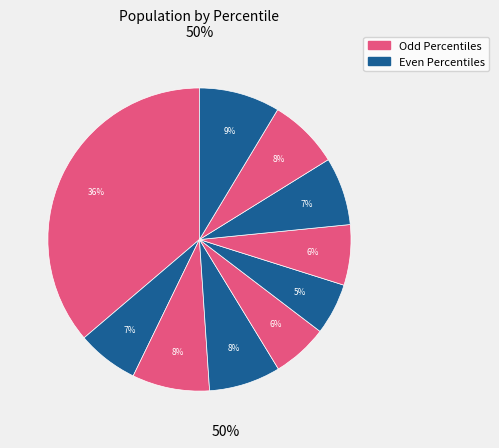

How many slices are in this pie chart?

10